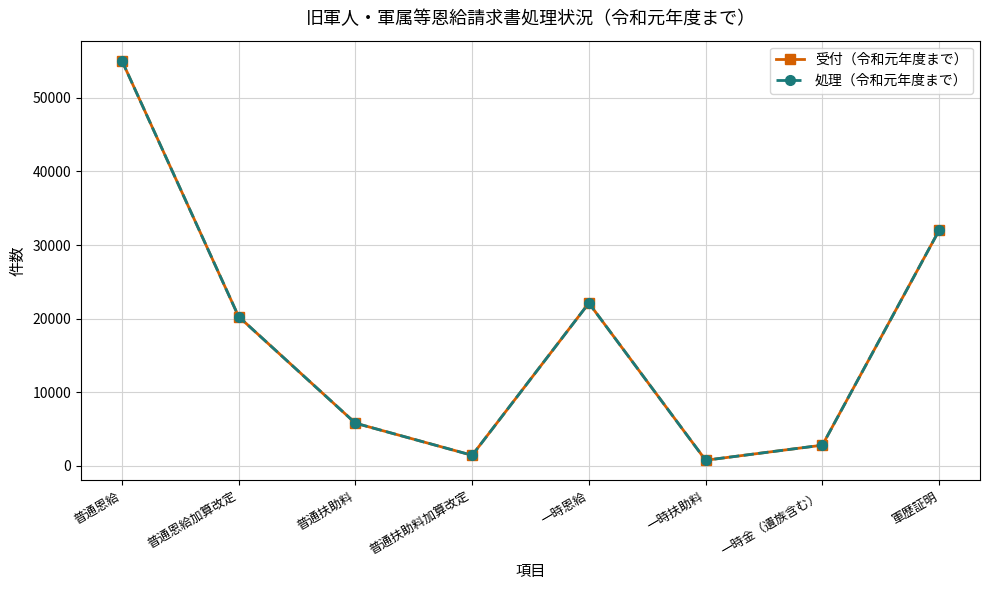

True or false: 受付（令和元年度まで） has more than 0 interior local peaks.

True